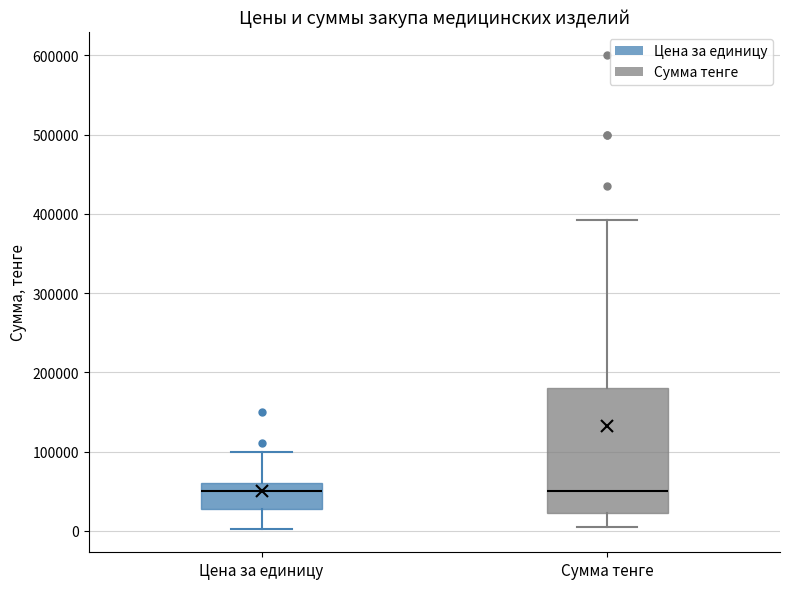

Where does the median line of the box for Цена за единицу sit on the y-axis? The values are not printed on the chart, so give them approximately, as read against the axis.

50000